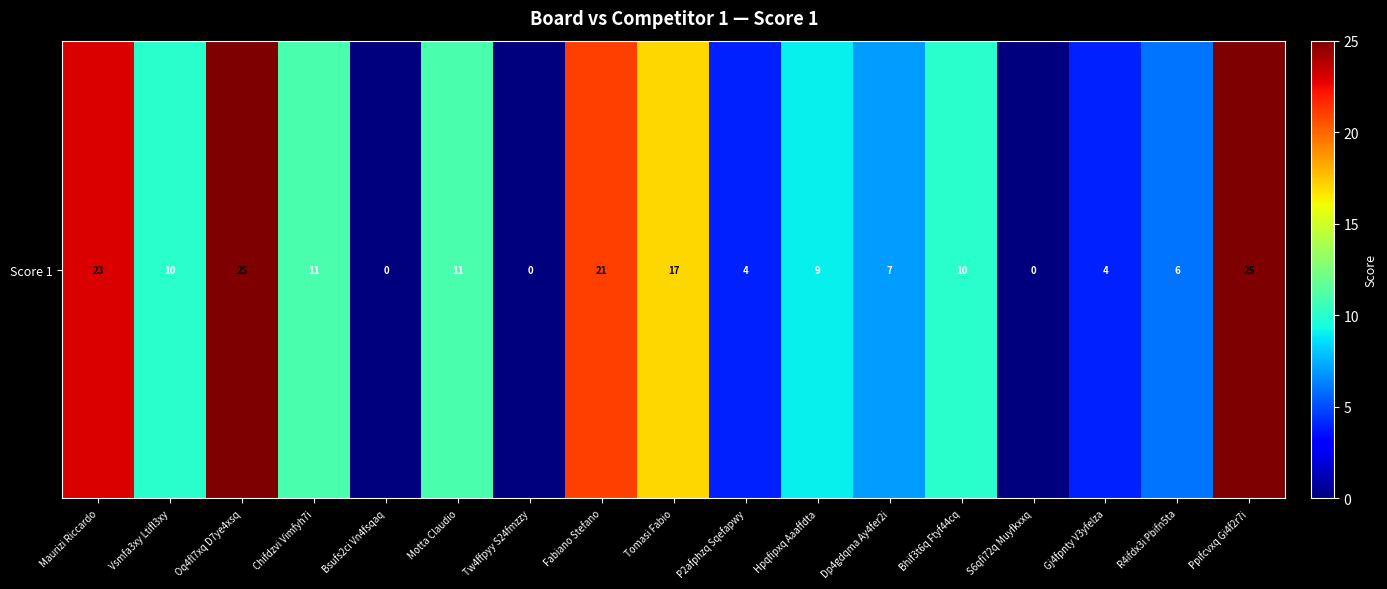

What is the average value?

11